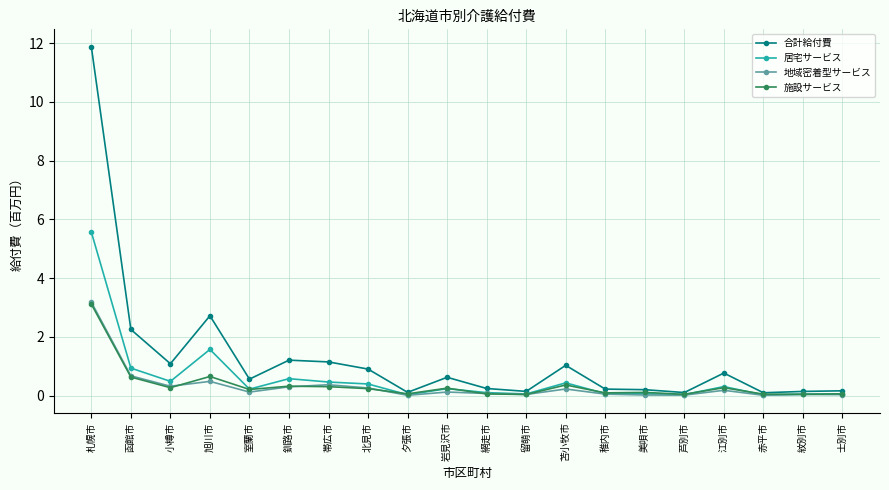

Which series has the largest total across all categories?

合計給付費